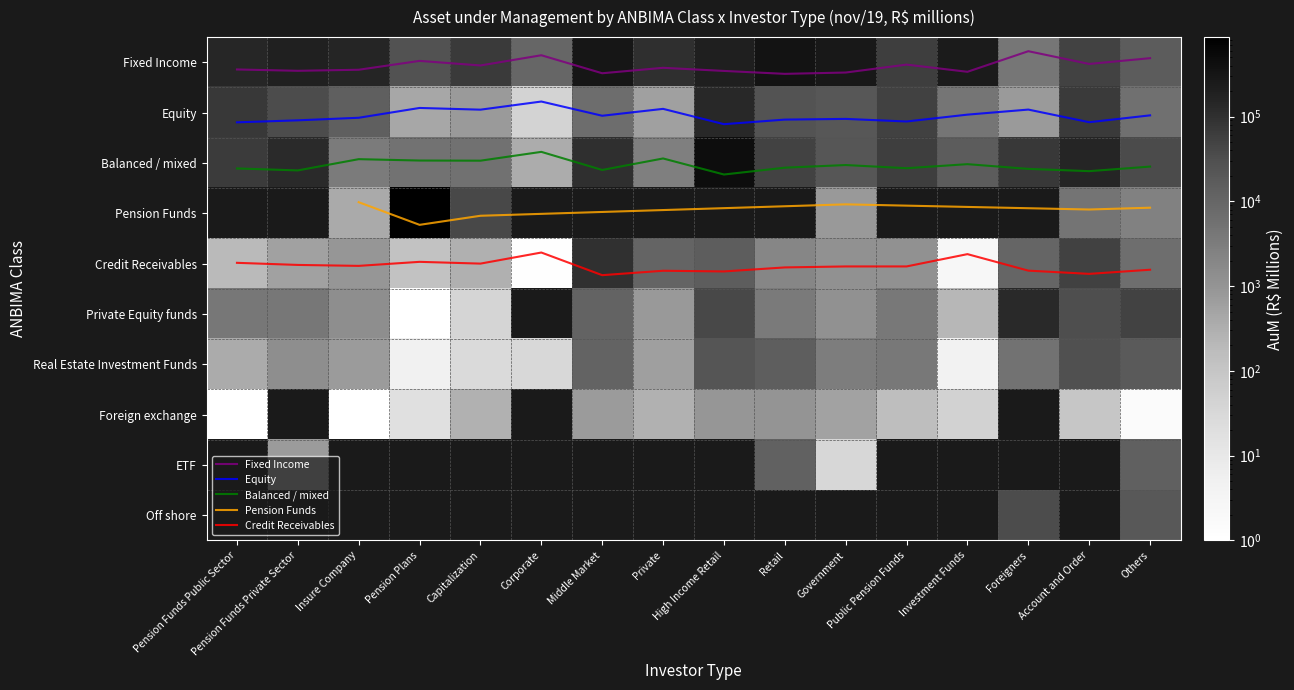

Count the number of data series in this chart.

5